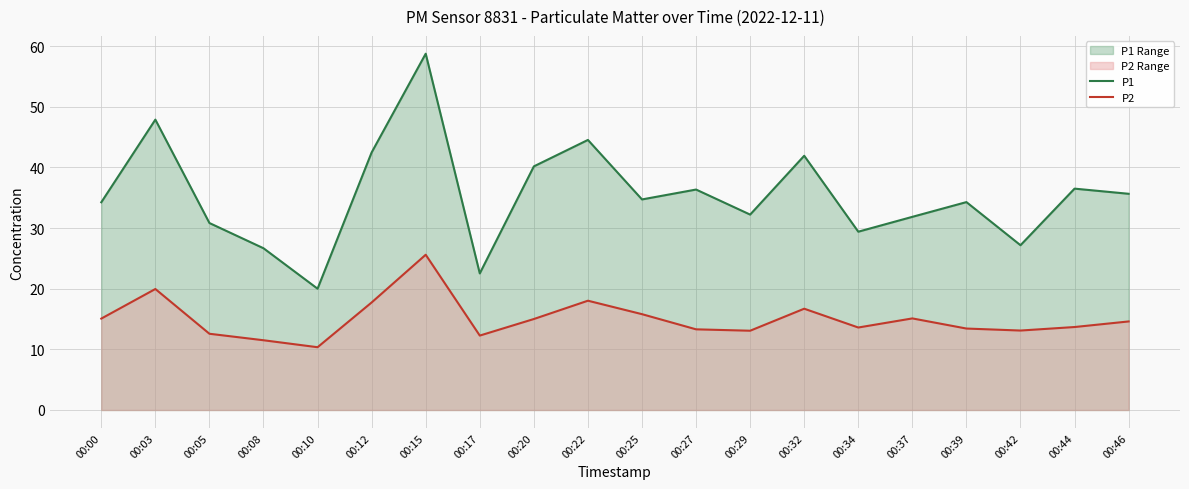

Where does the P1 series first go above 34?

00:00